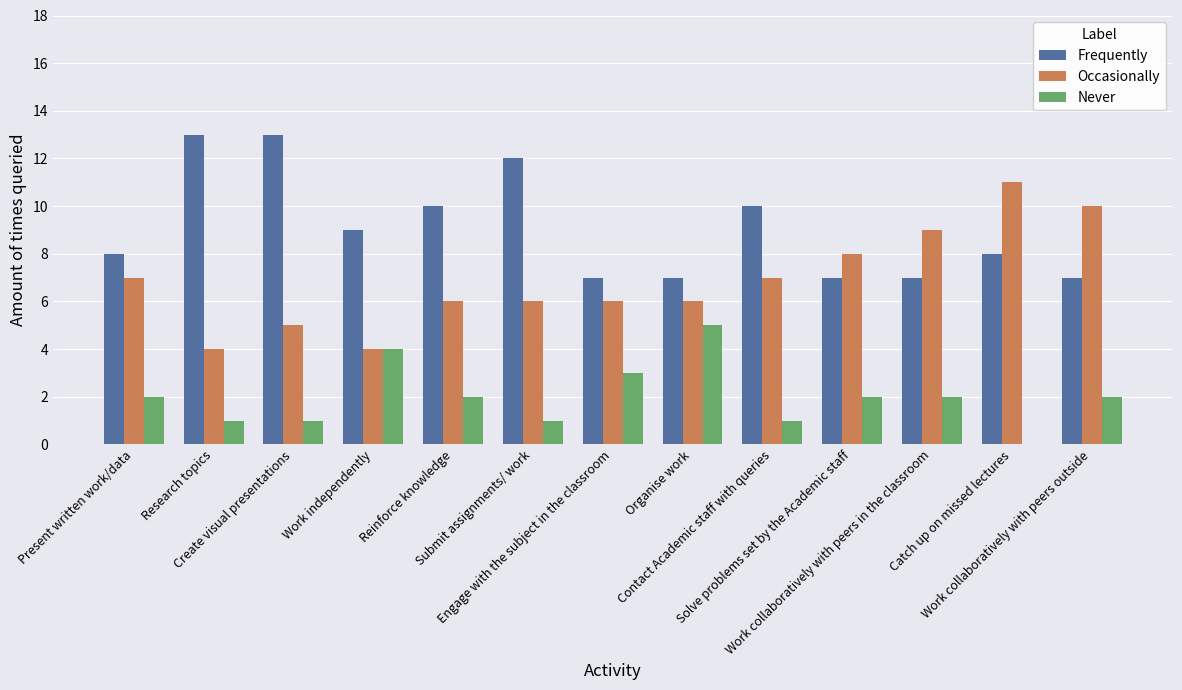

Count the number of data series in this chart.

3